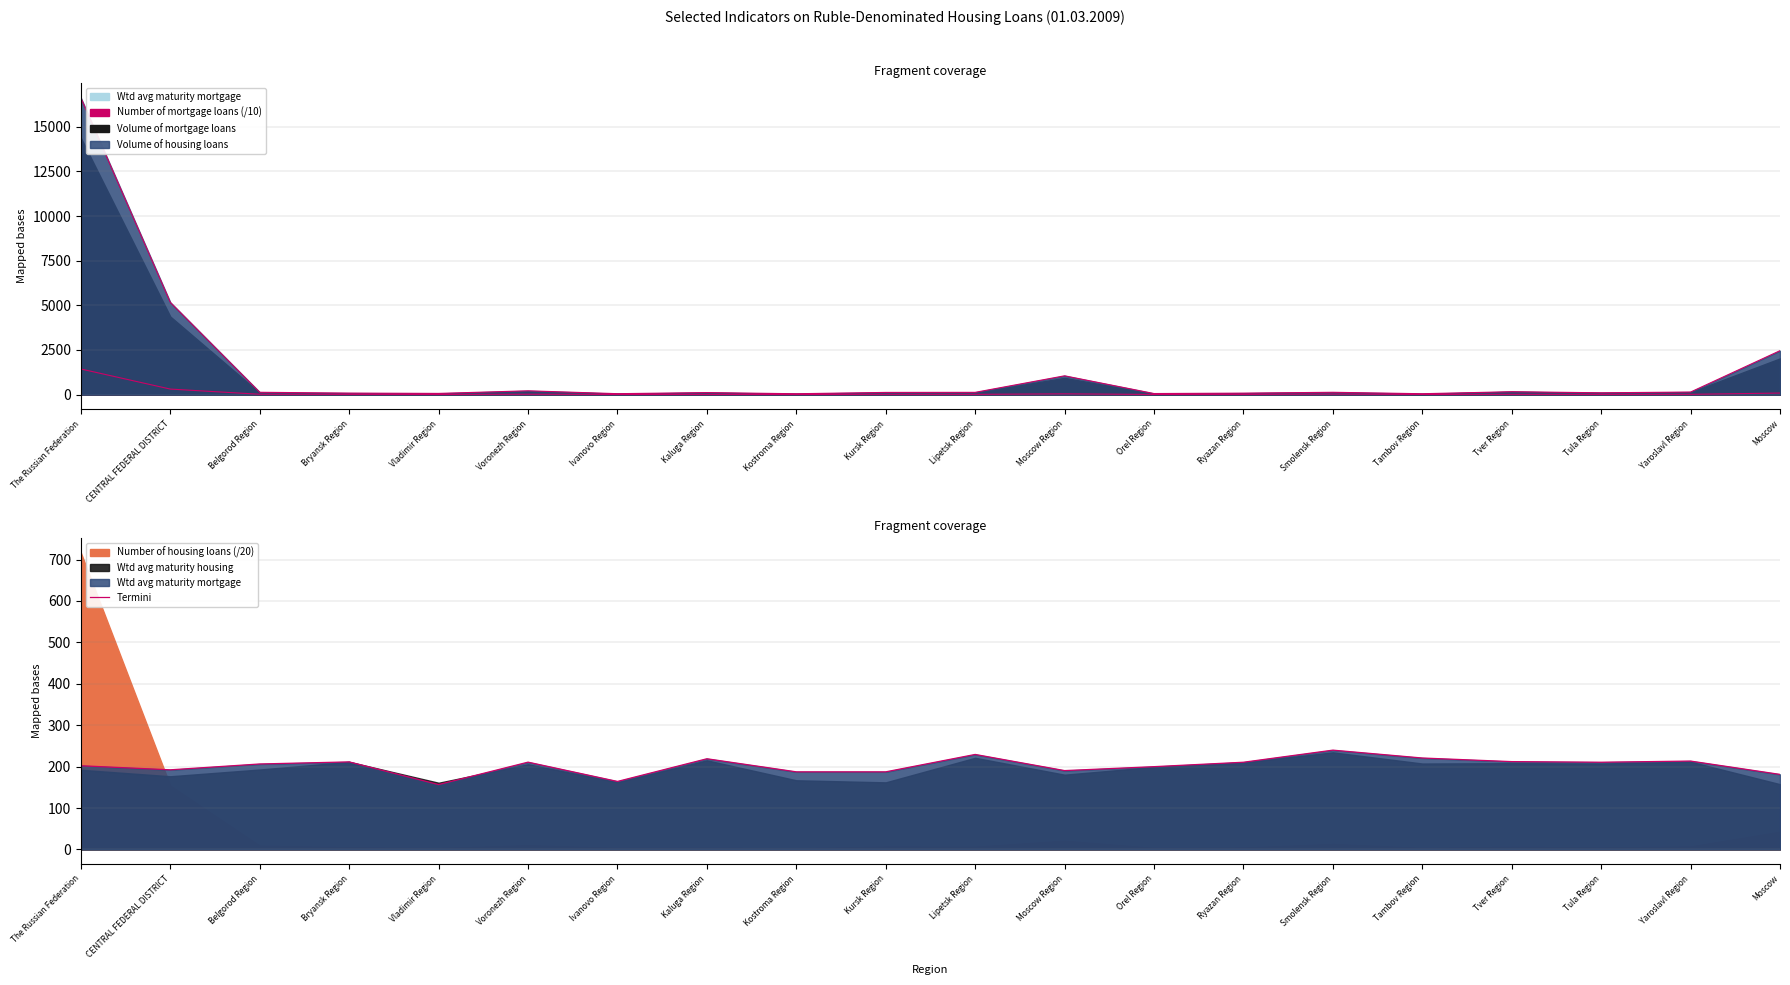

Does the chart have visible grid lines?

Yes